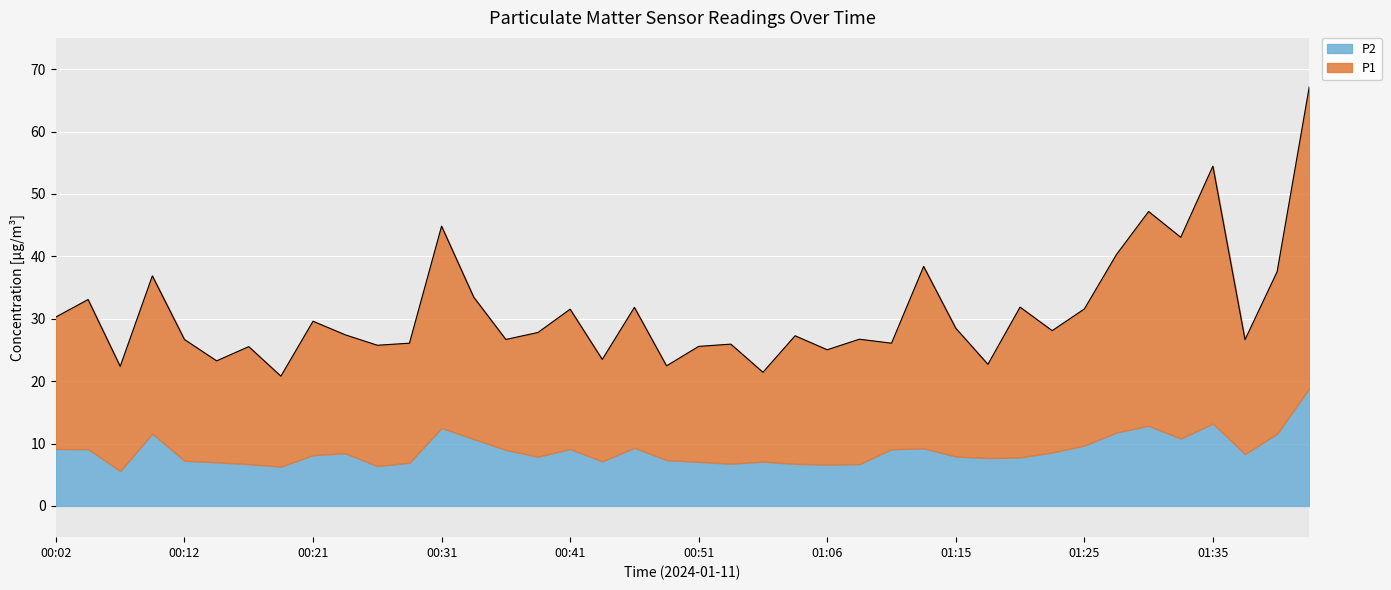

The value at 00:04 is 52.9. True or false?

False